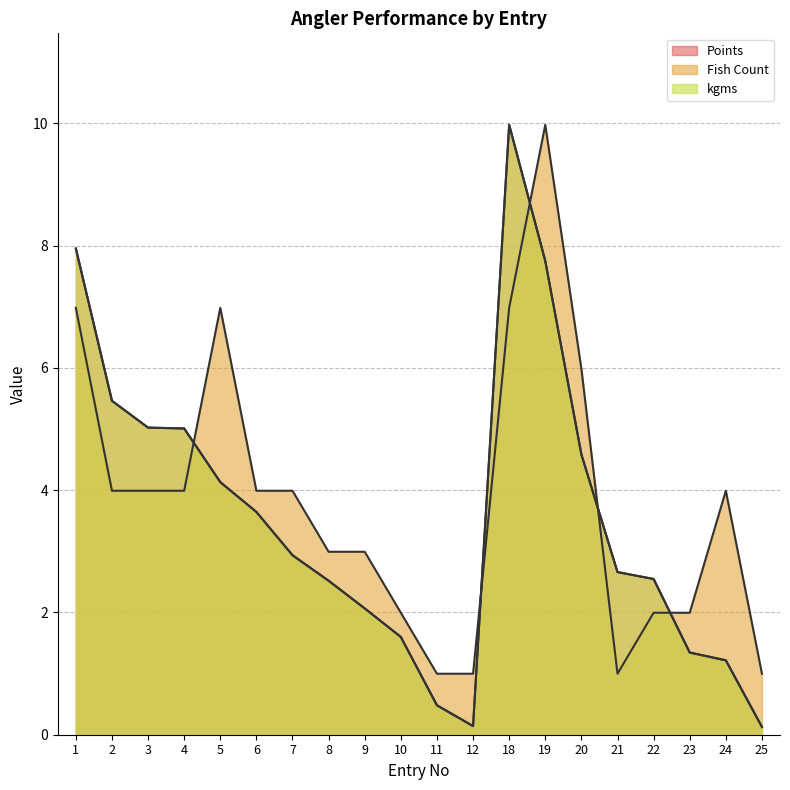

Where is the first local minimum for Points?

12